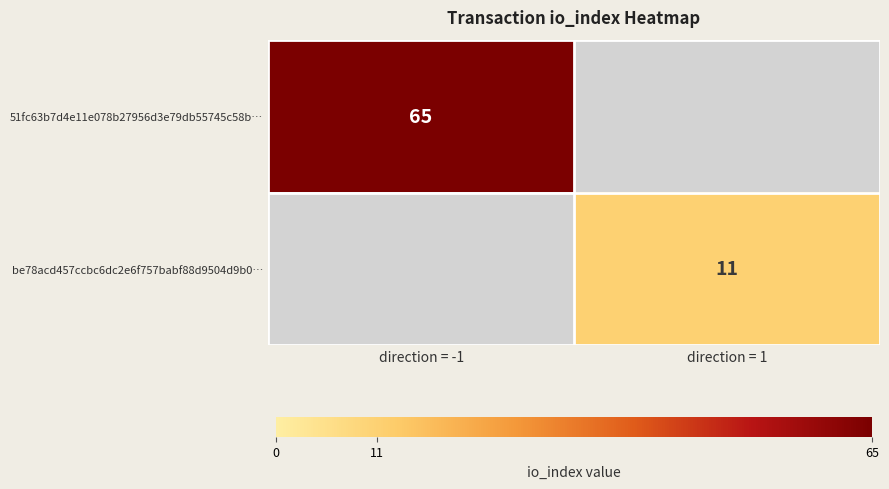

What is the maximum value shown in the chart?

65.0